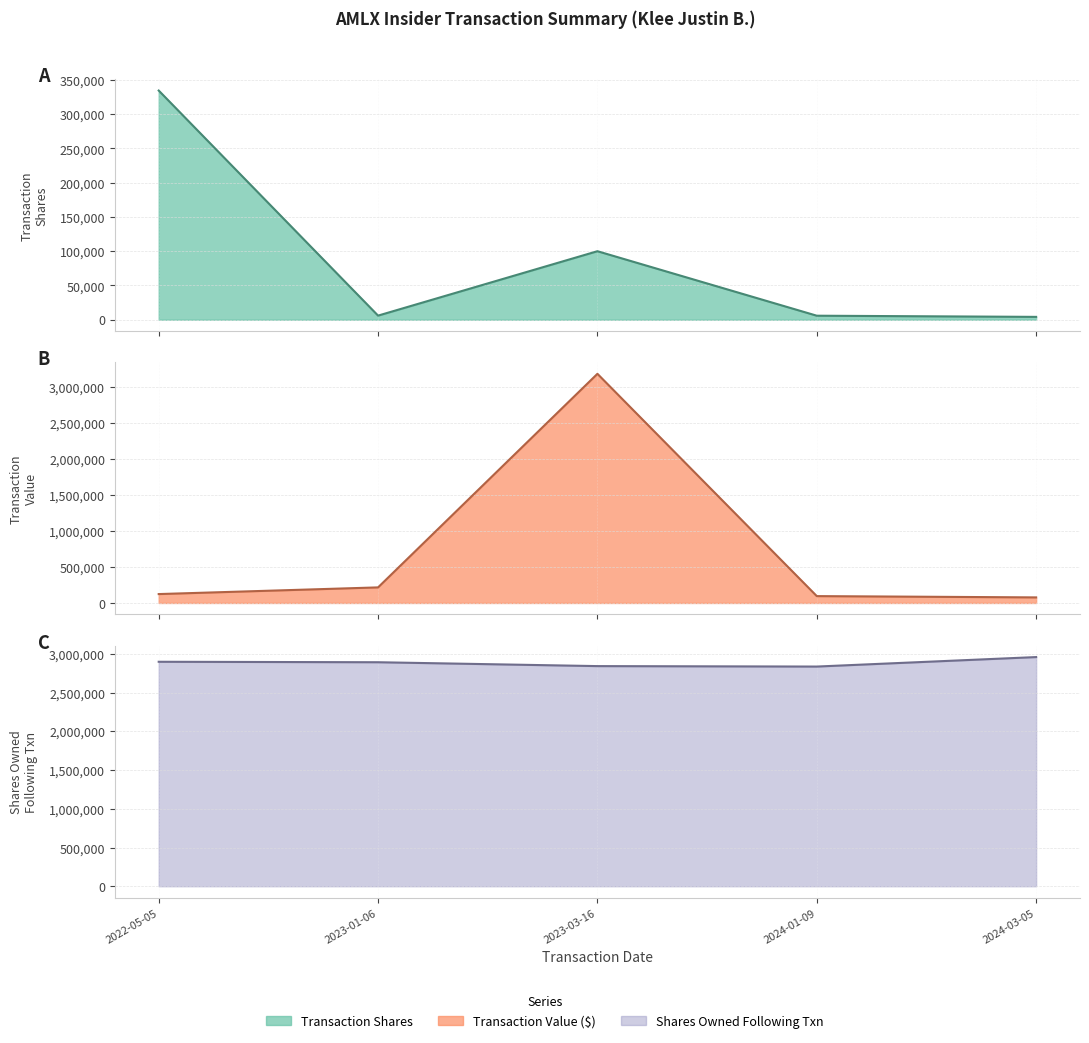

The transactionShares series shows 4135 at 2024-03-05. True or false?

True